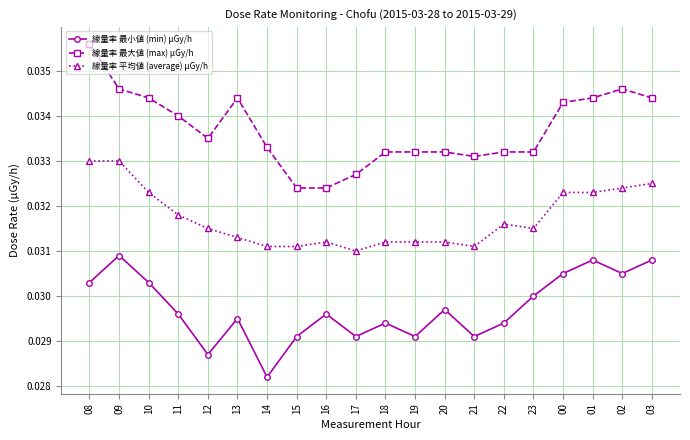

At which category is the sum across all series the highest?

08